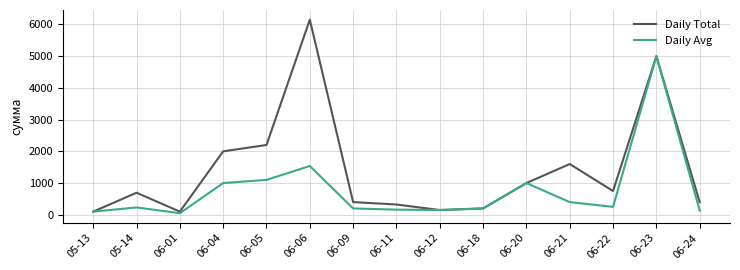

What is the sum of all Daily Total values?

21068.5